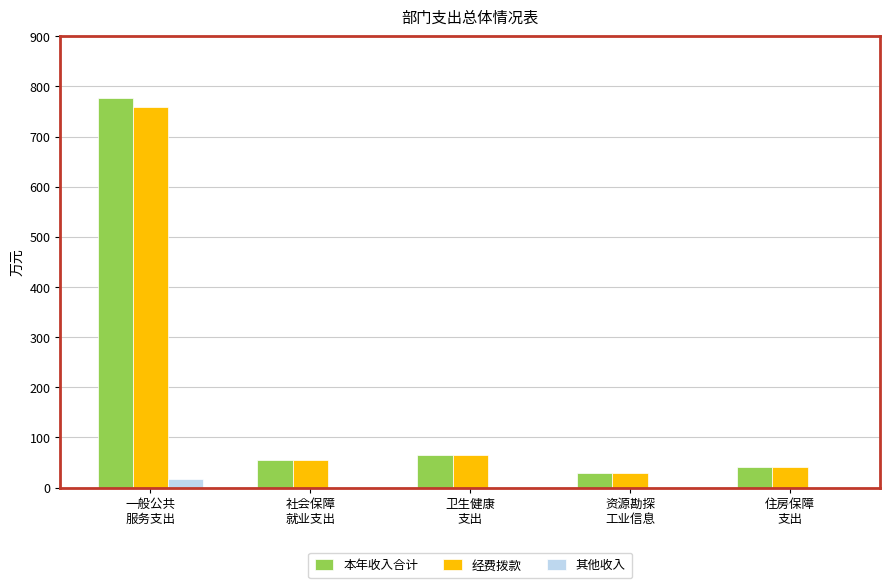

How many values in the 其他收入 series exceed 0?

1